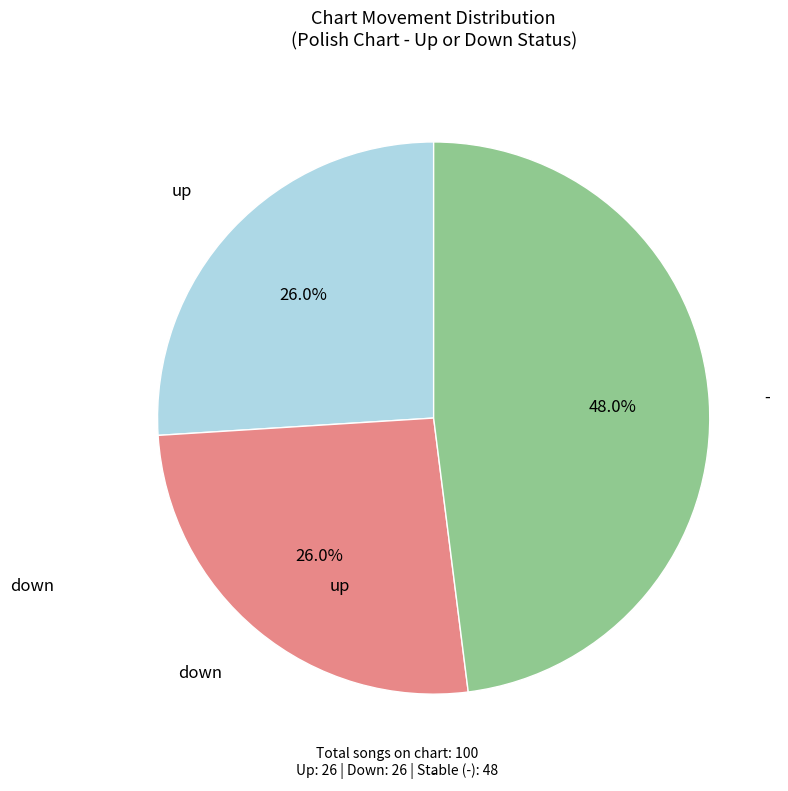

Does any single category account for the majority?

No